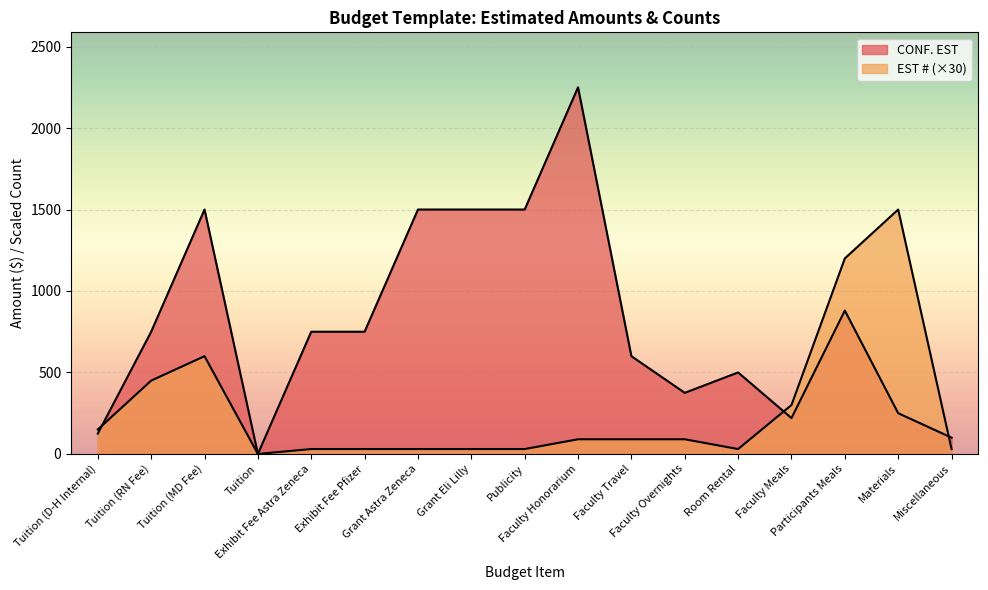

Does the chart display data point markers on the line(s)?

No